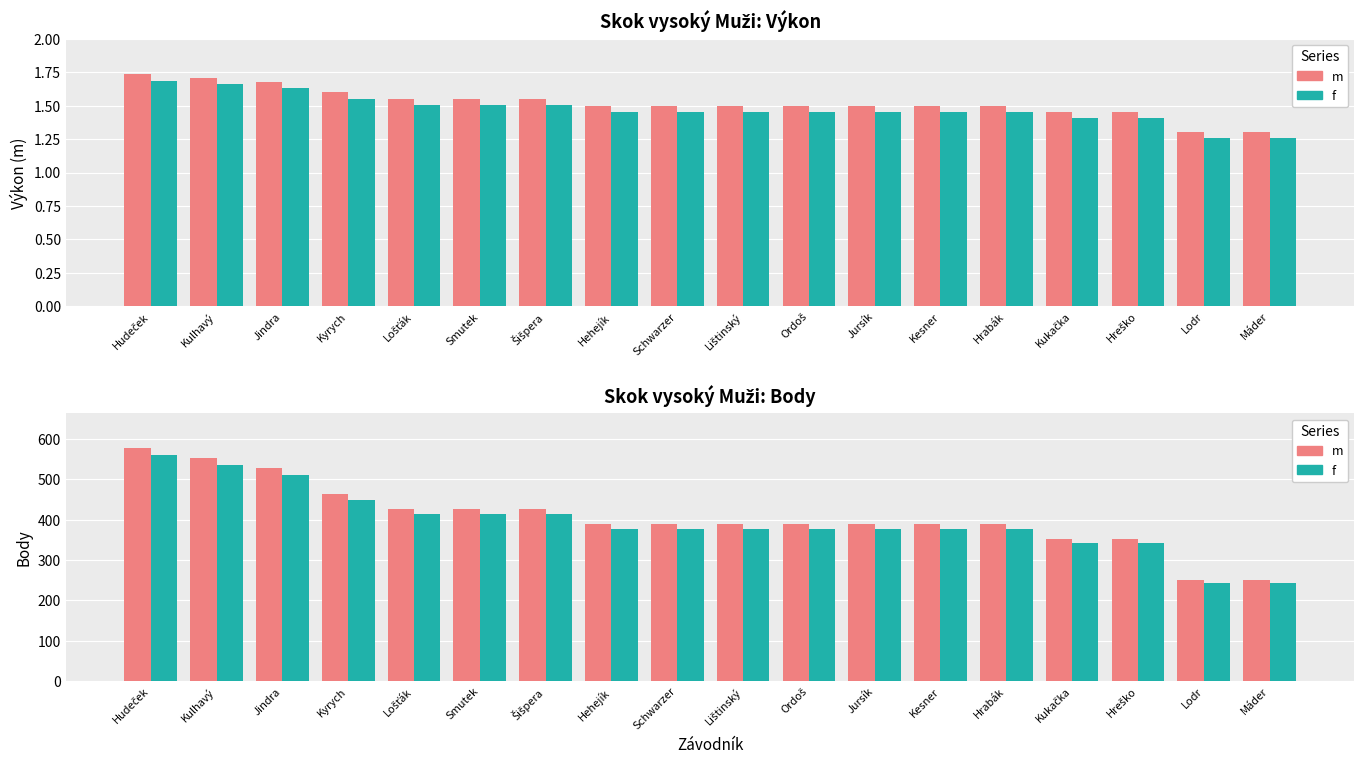

At how many categories does at least one series exceed 520?

3